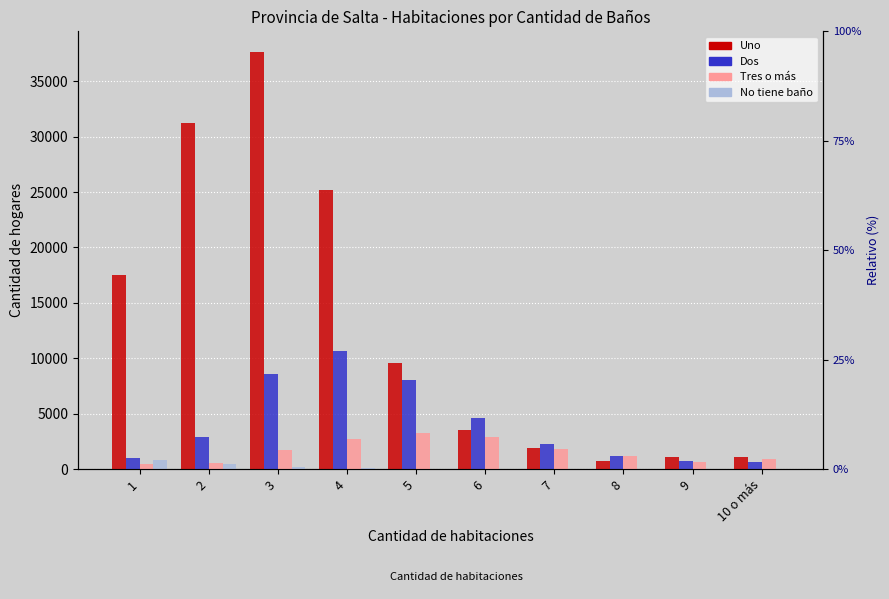

The value of Uno at 7 is 906. True or false?

False